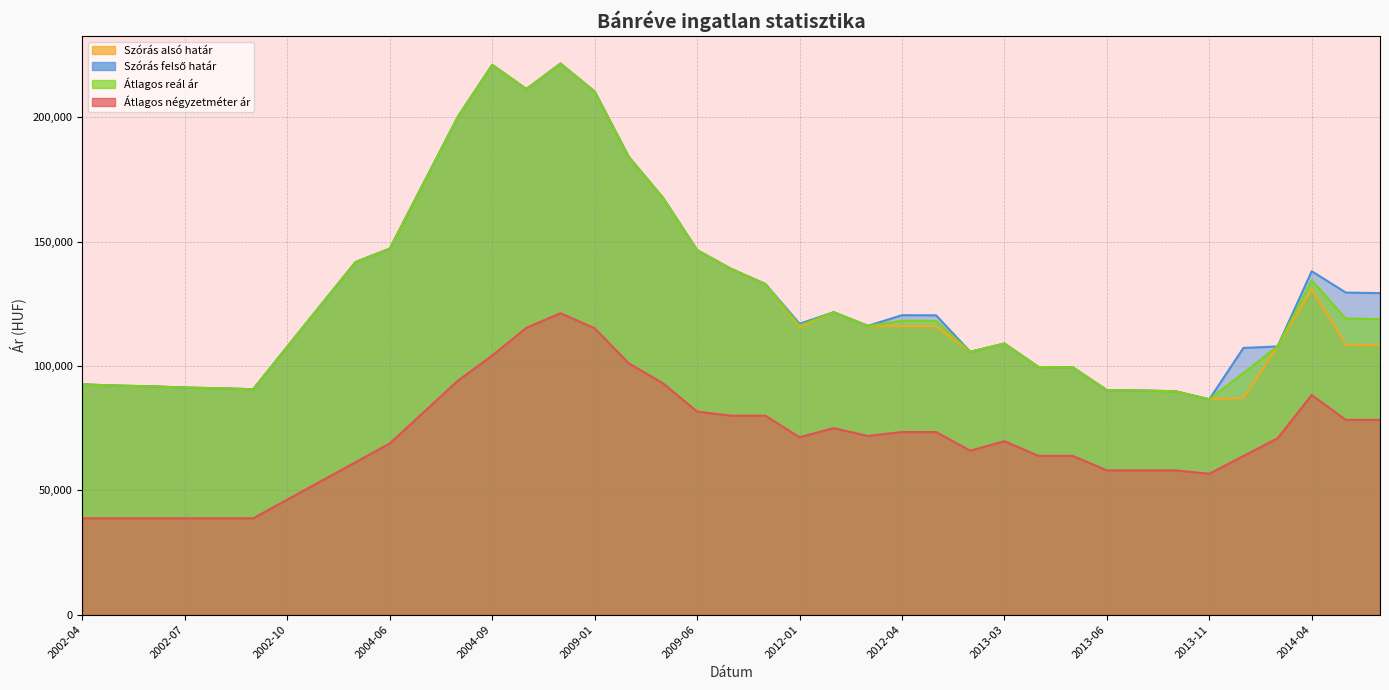

Reading left to right, extract all data points from this chart.

Átlagos négyzetméter ár: 38750	38750	38750	38750	38750	38750	46275	53801	61326	68852	81498	94144	104192	115324	121211	115151	101060	93030	81667	80000	80000	71342	75000	71851	73425	73425	65925	69767	63837	63837	58023	58023	58023	56666	63787	70909	88298	78311	78311
Szórás alsó határ: 92573	92098	91808	91306	91021	90632	107772	124817	141784	147156	173753	200289	221041	211322	221570	210302	184009	167615	146572	138985	132929	115547	121603	116122	115964	115901	105666	109011	99565	99462	90263	90100	89845	86587	87101	107831	130790	108559	108349
Szórás felső határ: 92573	92098	91808	91306	91021	90632	107772	124817	141784	147156	173753	200289	221041	211322	221570	210302	184009	167615	146572	138985	132929	116985	121603	116122	120416	120353	105666	109011	99565	99462	90263	90100	89845	86587	107243	107831	138098	129495	129285
Átlagos reál ár: 92573	92098	91808	91306	91021	90632	107772	124817	141784	147156	173753	200289	221041	211322	221570	210302	184009	167615	146572	138985	132929	116266	121603	116122	118190	118127	105666	109011	99565	99462	90263	90100	89845	86587	97172	107831	134444	119027	118817